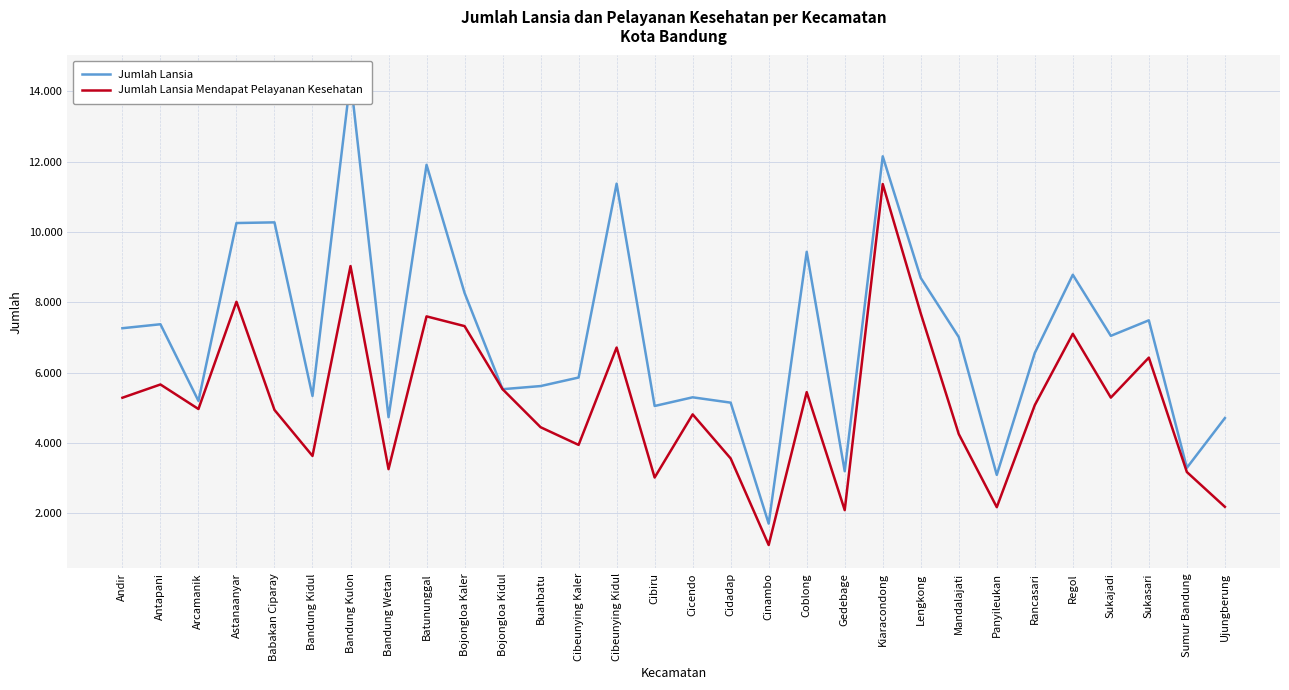

The Jumlah Lansia Mendapat Pelayanan Kesehatan series shows 11541 at Batununggal. True or false?

False